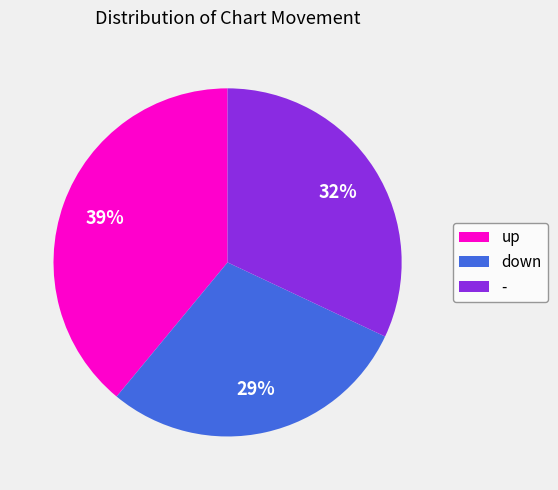

Approximately how many times larger is the value at up compared to -?

1.2